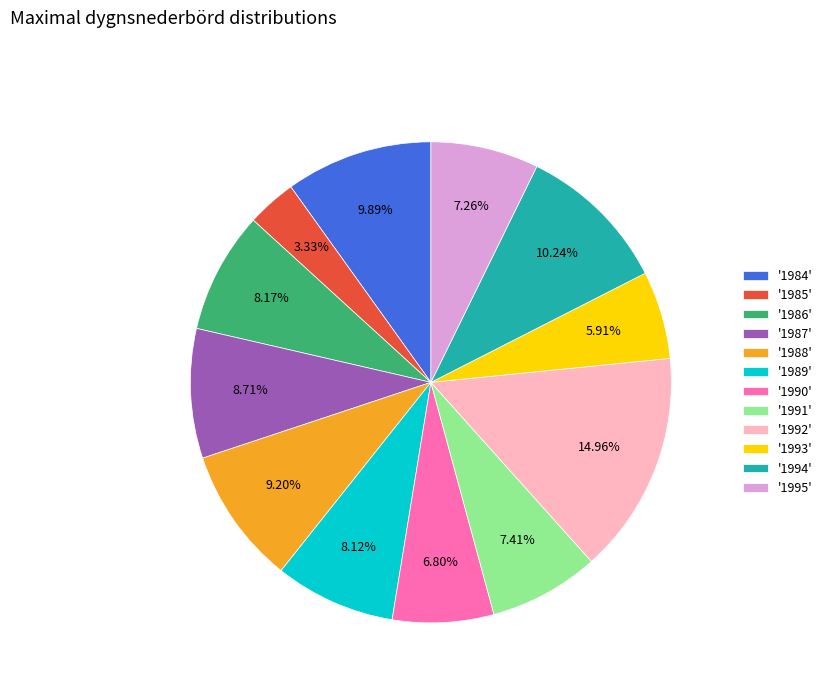

Is there a majority slice in this chart?

No